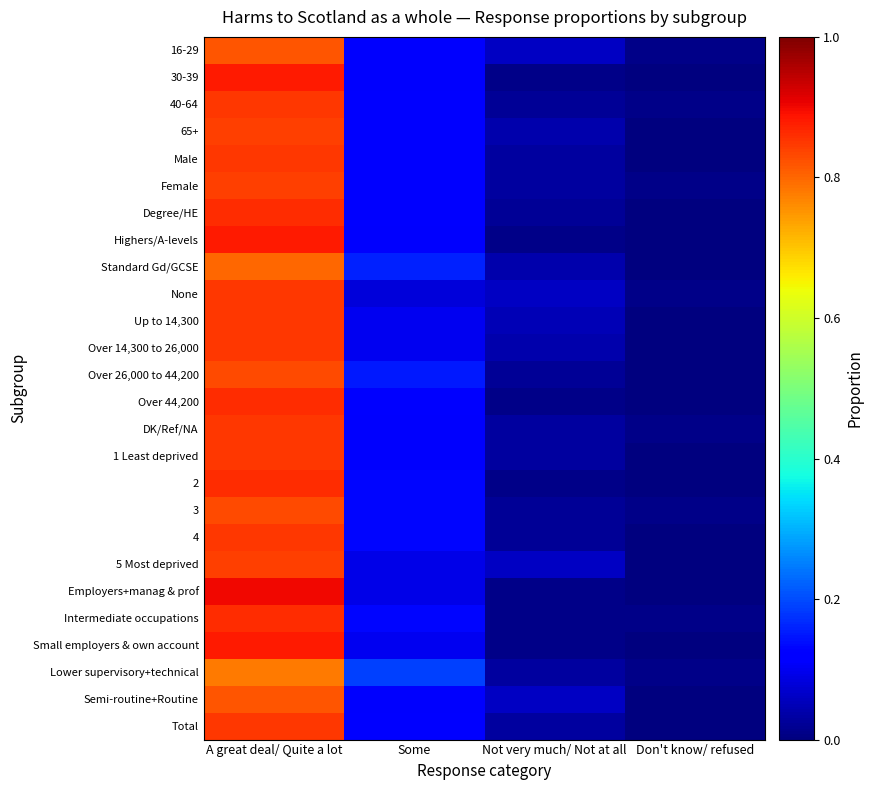

Rank the series by their maximum value, from highest to lowest.

Employers+manag & prof, 30-39, Highers/A-levels, Small employers & own account, Degree/HE, Over 44,200, 2, Intermediate occupations, 40-64, Male, None, Up to 14,300, Over 14,300 to 26,000, DK/Ref/NA, 1 Least deprived, 4, Total, 65+, Female, 5 Most deprived, Over 26,000 to 44,200, 3, 16-29, Semi-routine+Routine, Standard Gd/GCSE, Lower supervisory+technical